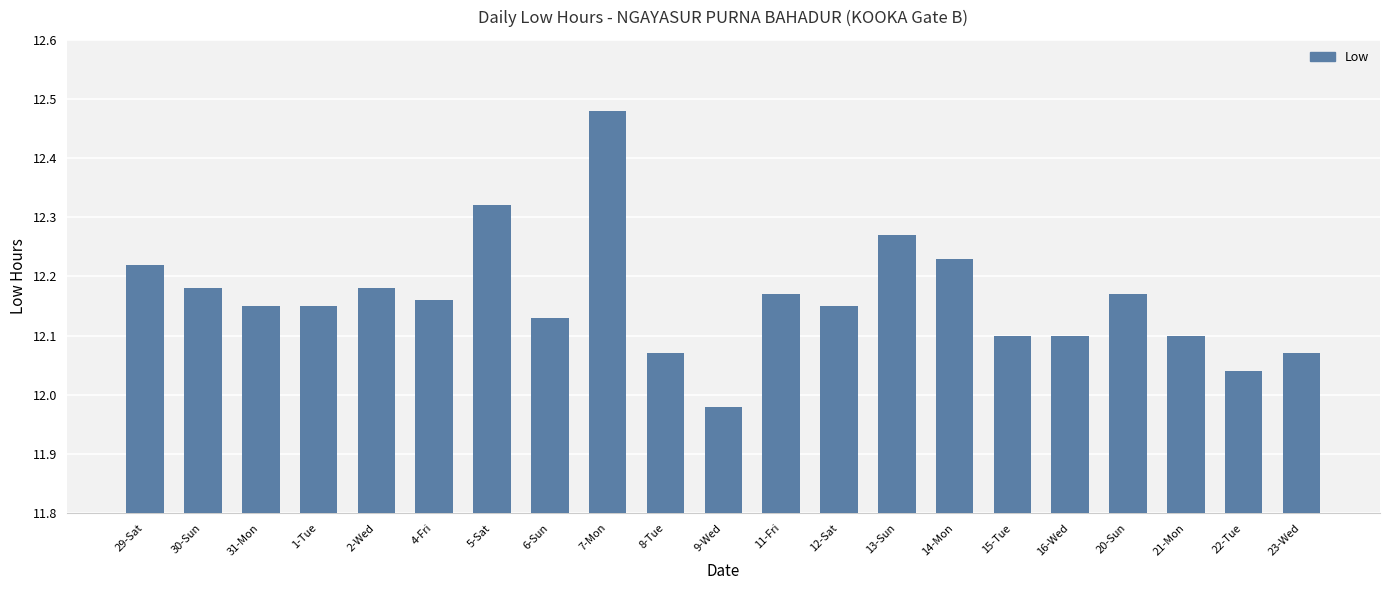

How many values exceed 12?

20